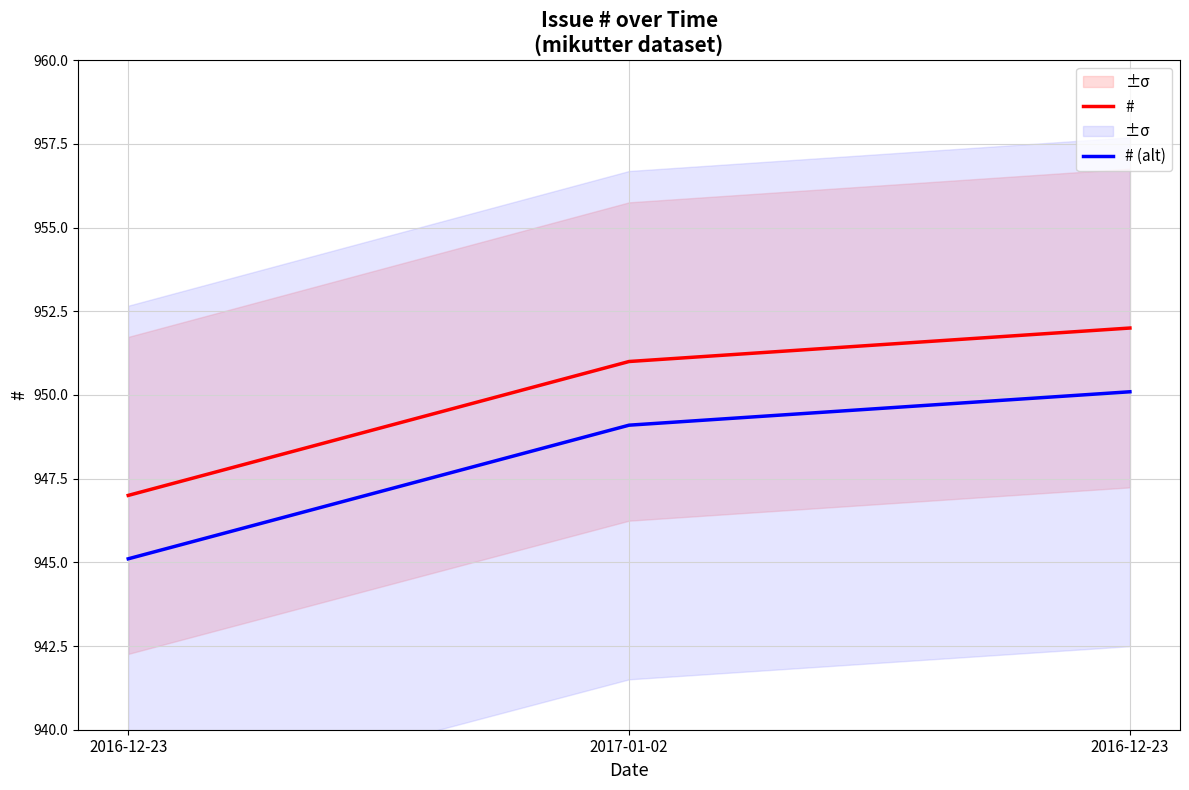

Which series has the largest range (max minus min)?

#